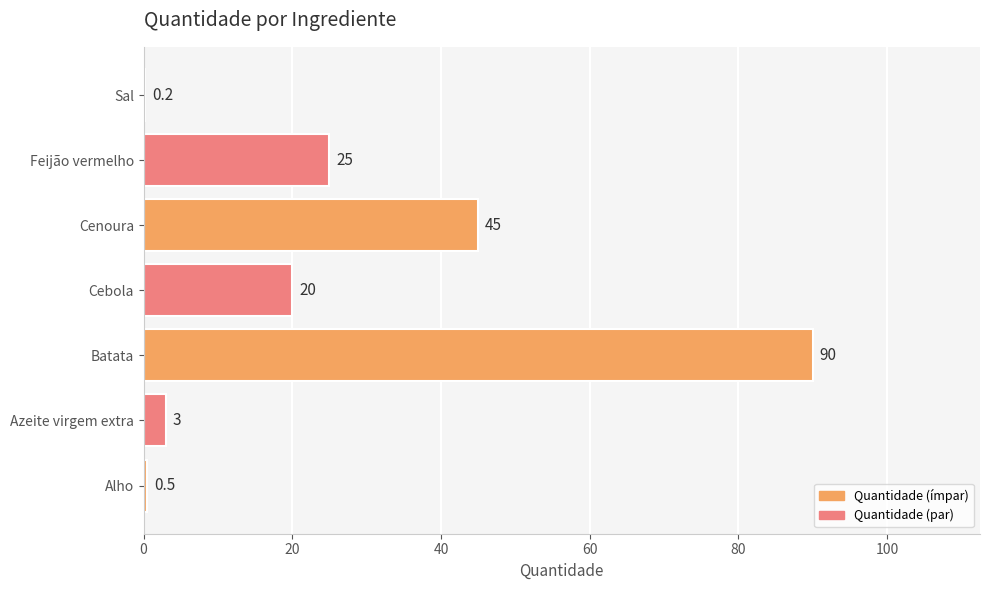

What is the average value?

26.2